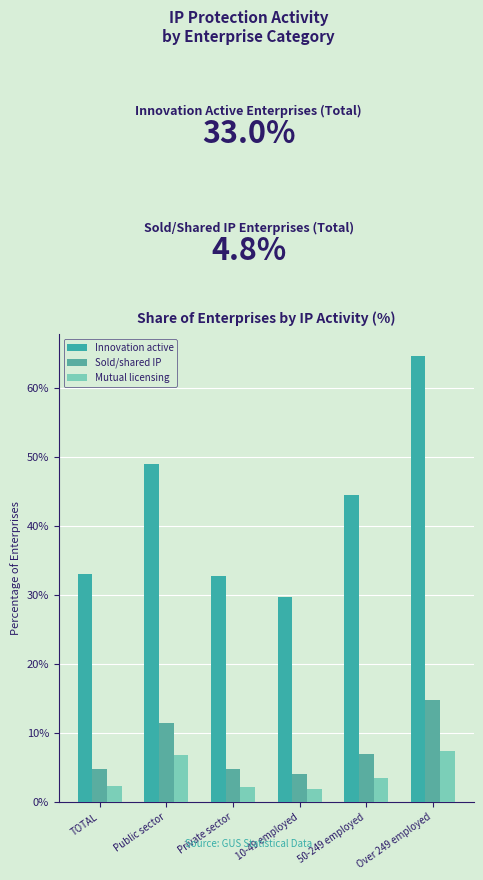

Where is Mutual licensing nearest to the value 4?

50-249 employed